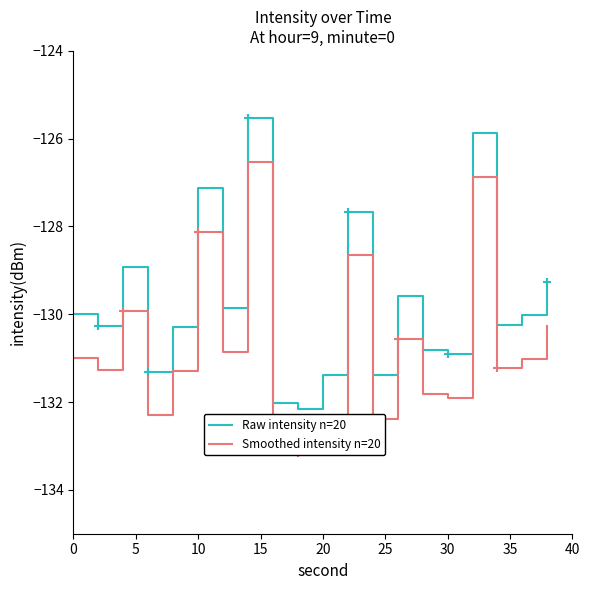

Does the chart have visible grid lines?

No